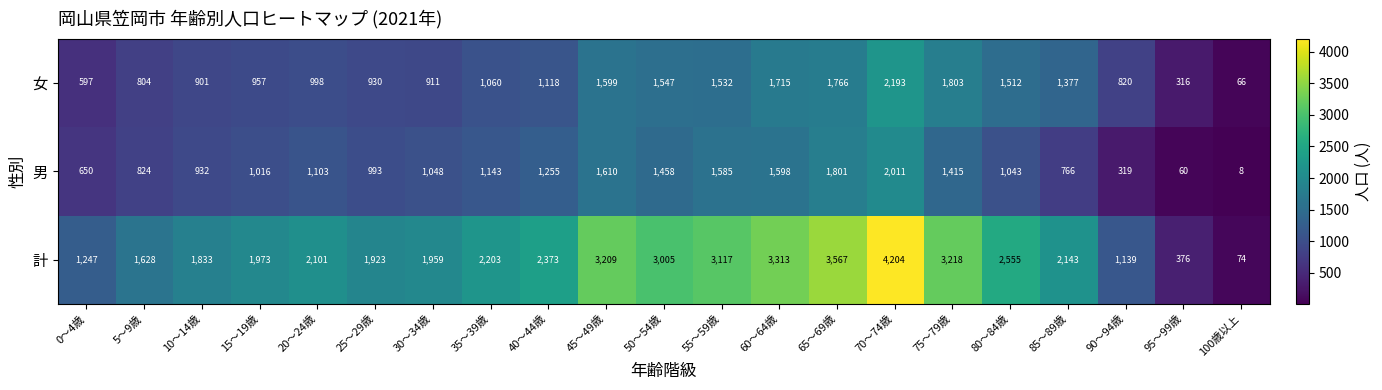

Which series has the widest spread of values?

計